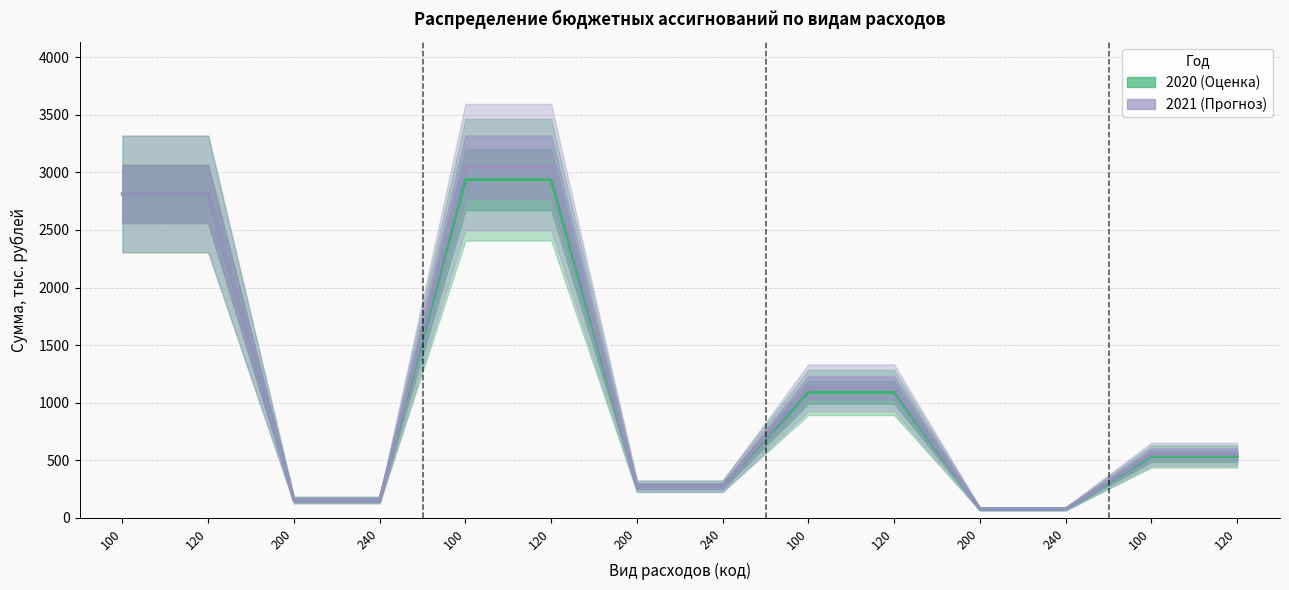

True or false: 2020 (Оценка) and 2021 (Прогноз) intersect in this chart.

False